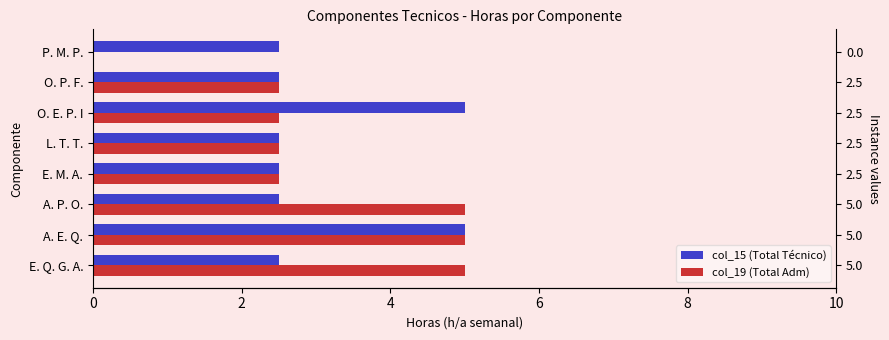

What is the maximum value shown in the chart?

5.0